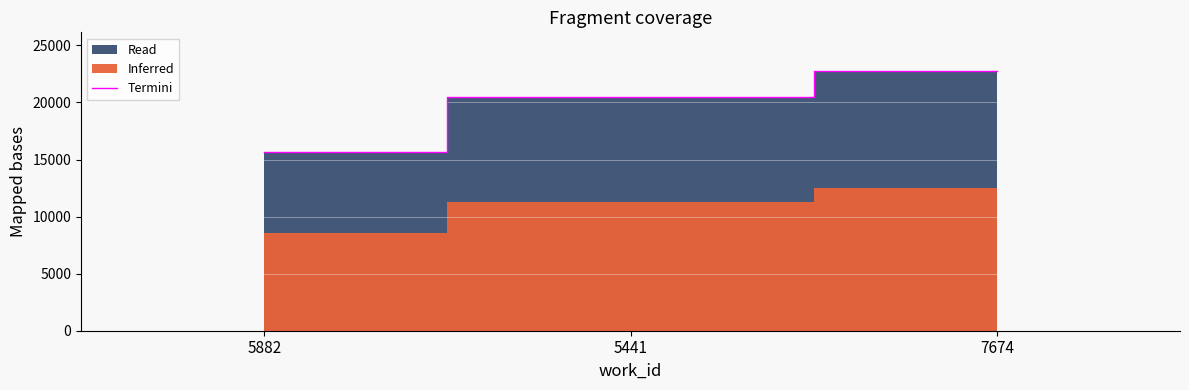

What is the difference between the second highest and minimum values?

4826